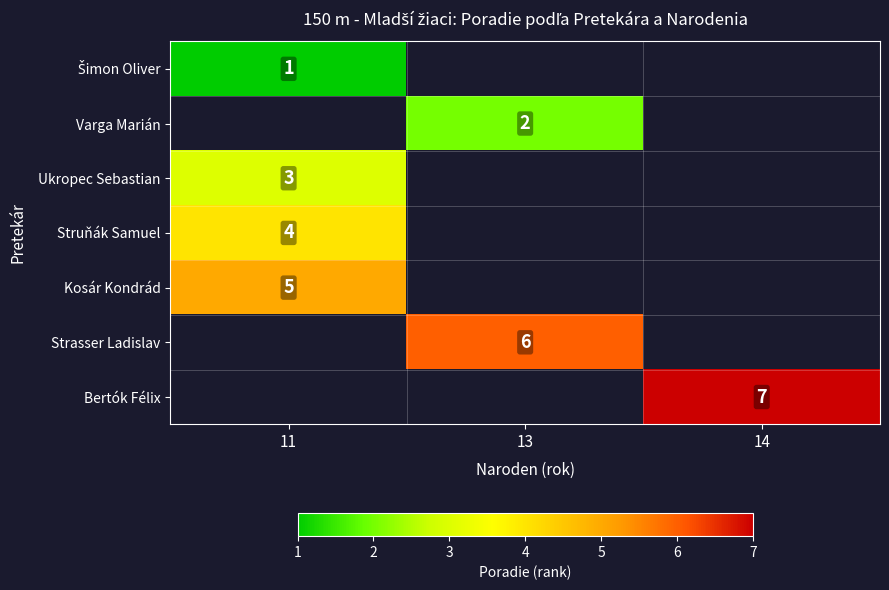

The Strasser Ladislav series shows 1 at 13. True or false?

False